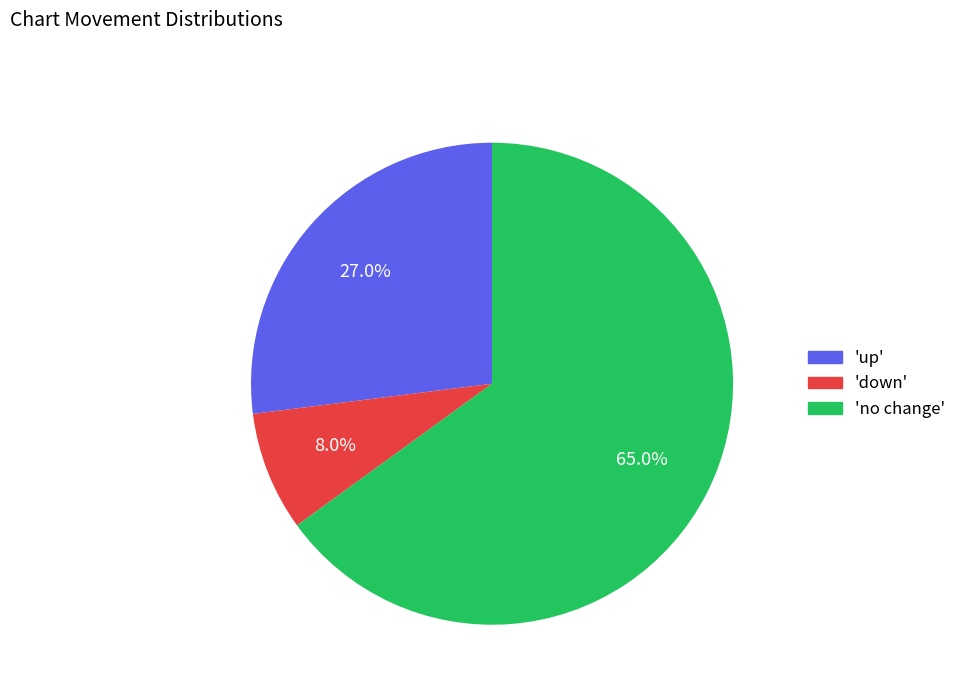

Does any single category account for the majority?

Yes